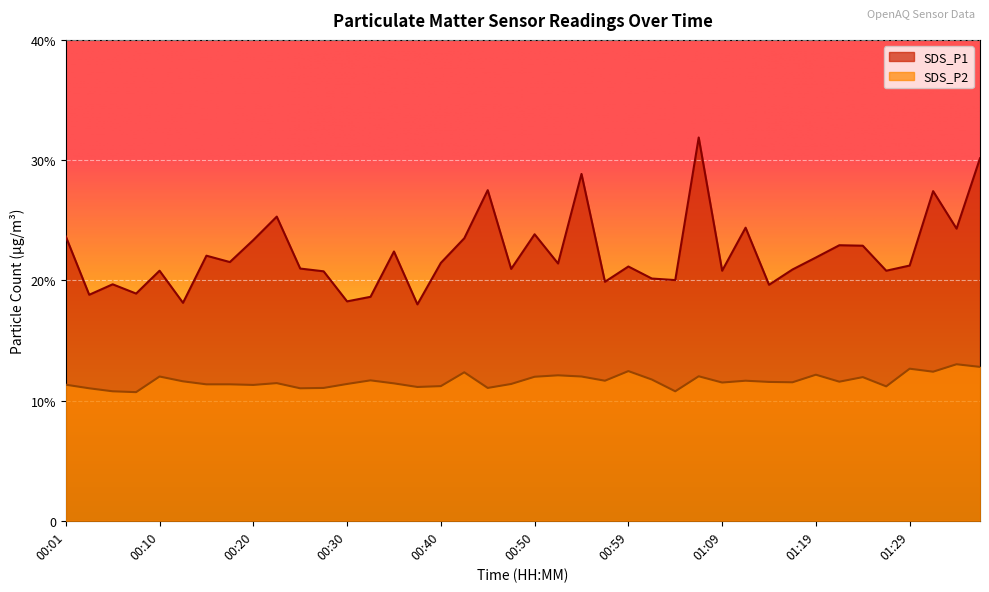

Reading left to right, transcribe all the data shown in this chart.

SDS_P1: 00:01=23.6	00:03=18.8	00:06=19.7	00:08=18.9	00:10=20.8	00:13=18.1	00:15=22.1	00:18=21.5	00:20=23.4	00:23=25.3	00:25=21.0	00:28=20.8	00:30=18.2	00:32=18.6	00:35=22.4	00:37=18.0	00:40=21.4	00:42=23.5	00:44=27.5	00:47=20.9	00:50=23.8	00:52=21.4	00:54=28.9	00:57=19.9	00:59=21.1	01:02=20.1	01:04=20.0	01:07=31.9	01:09=20.8	01:12=24.4	01:14=19.6	01:16=20.9	01:19=21.9	01:21=22.9	01:24=22.9	01:26=20.8	01:29=21.2	01:31=27.4	01:34=24.3	01:36=30.1
SDS_P2: 00:01=11.3	00:03=11.0	00:06=10.8	00:08=10.7	00:10=12.0	00:13=11.6	00:15=11.3	00:18=11.3	00:20=11.3	00:23=11.4	00:25=11.0	00:28=11.1	00:30=11.4	00:32=11.7	00:35=11.4	00:37=11.1	00:40=11.2	00:42=12.3	00:44=11.1	00:47=11.4	00:50=12.0	00:52=12.1	00:54=12.0	00:57=11.7	00:59=12.4	01:02=11.8	01:04=10.8	01:07=12.0	01:09=11.5	01:12=11.7	01:14=11.6	01:16=11.5	01:19=12.2	01:21=11.6	01:24=11.9	01:26=11.2	01:29=12.7	01:31=12.4	01:34=13.0	01:36=12.8